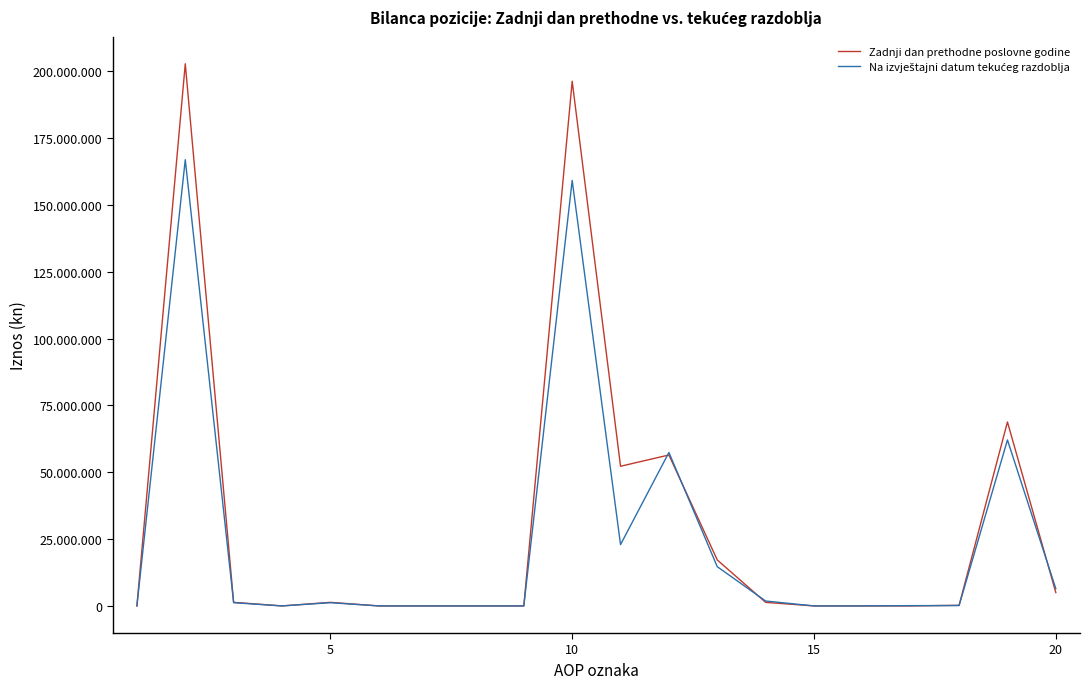

Does the chart have visible grid lines?

No